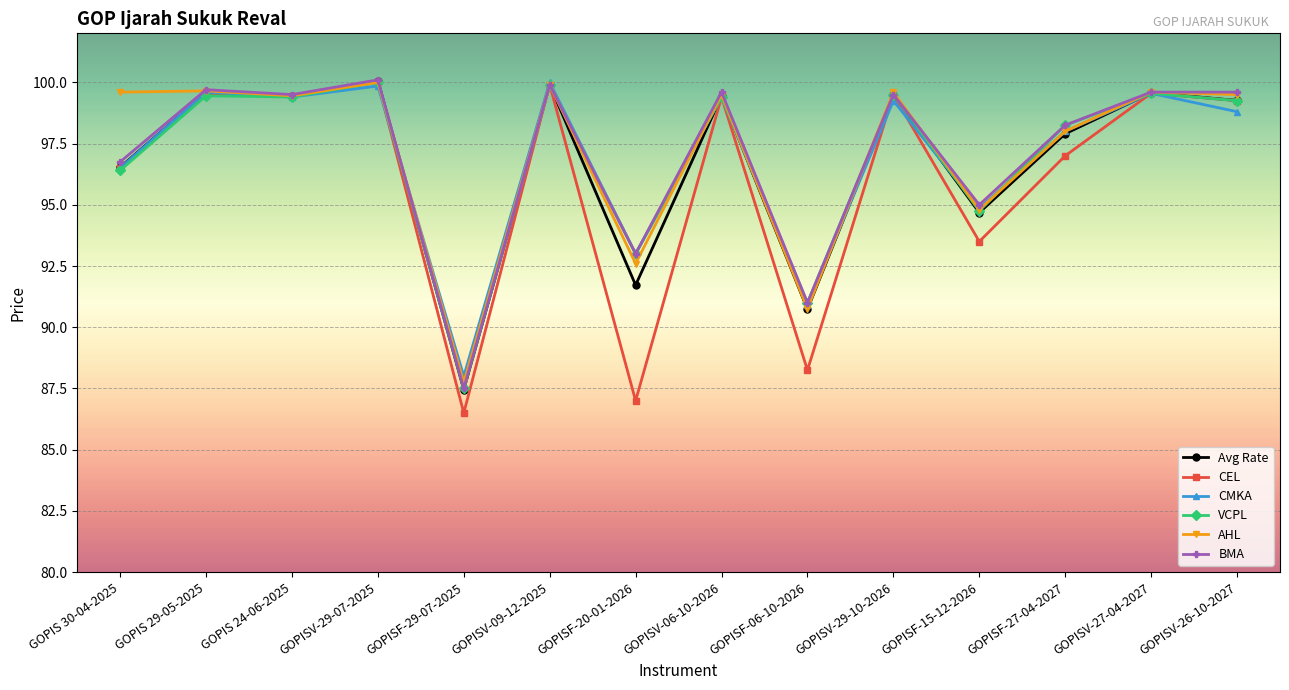

Which label corresponds to the smallest value in the chart?

GOPISF-29-07-2025